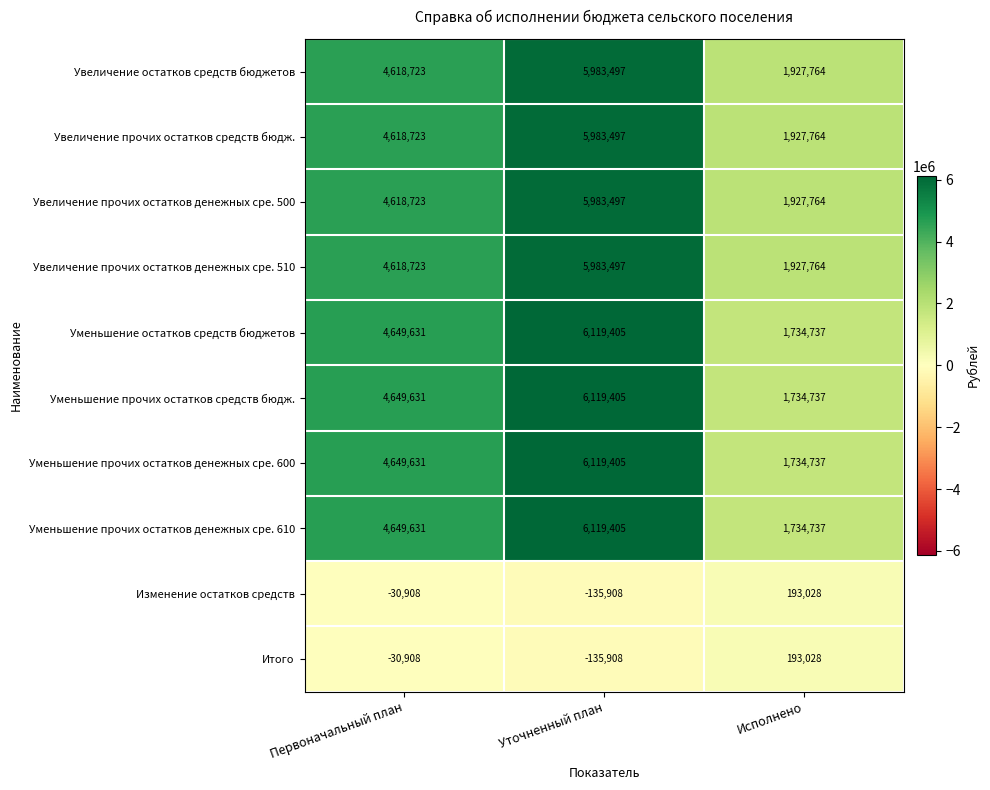

Where is Уменьшение прочих остатков денежных сре. 610 nearest to the value 3927071?

Первоначальный план